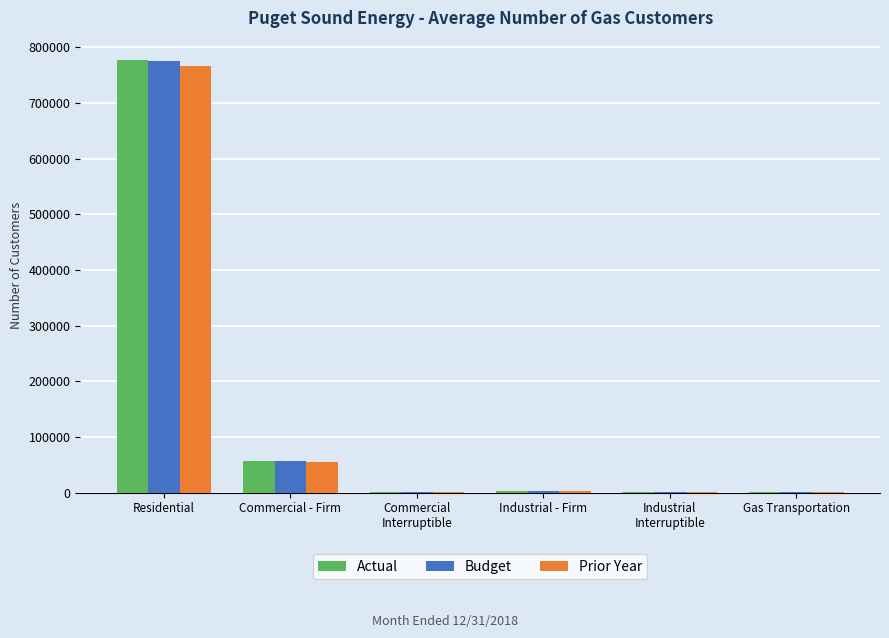

At which label does Budget first exceed 2305?

Residential